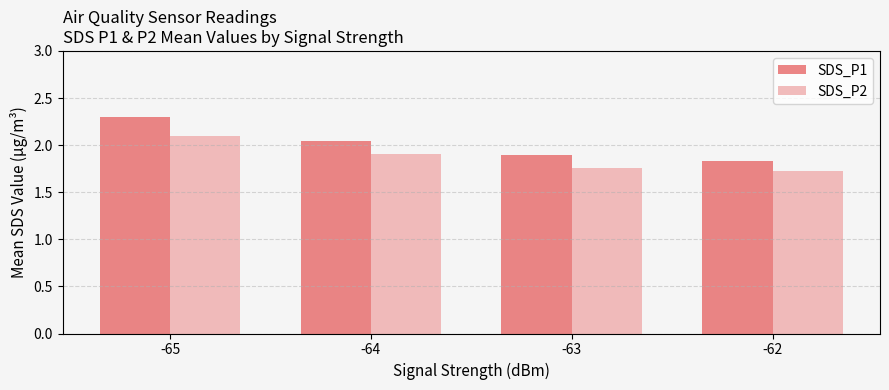

Which category has the highest value across all series?

-65